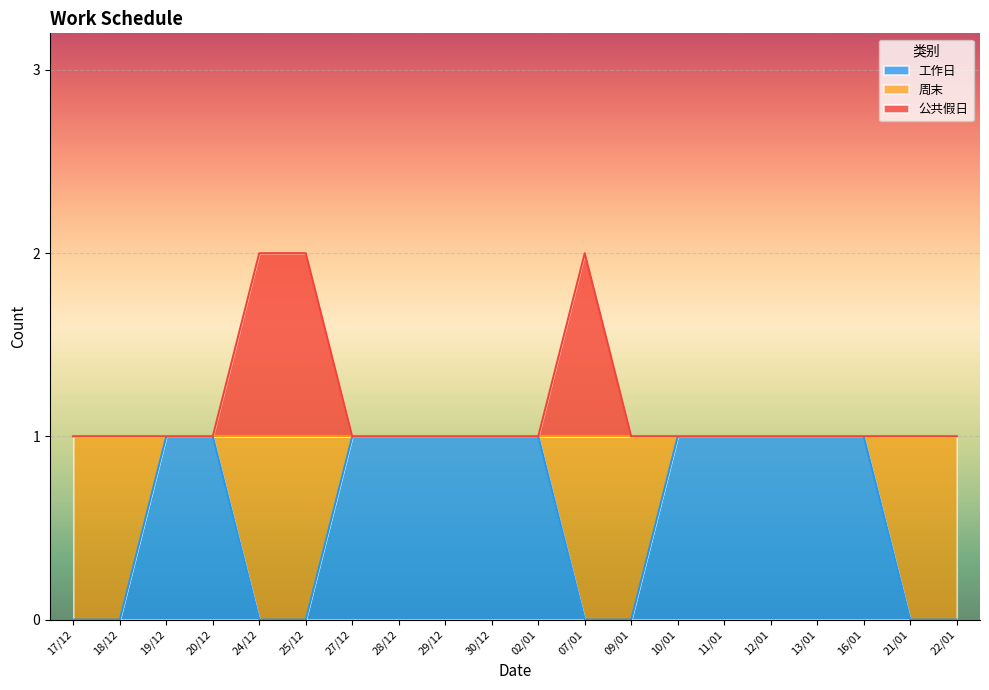

What is the label of the 1st point from the left?

17/12